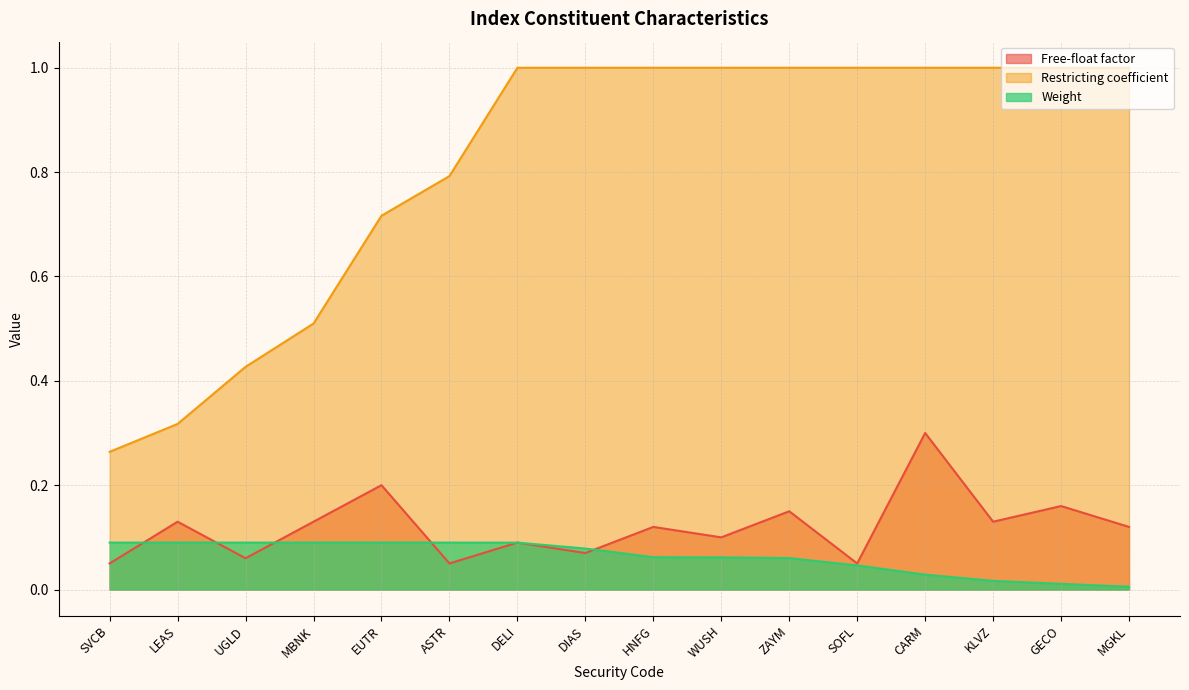

The Weight series shows 0.0 at EUTR. True or false?

False